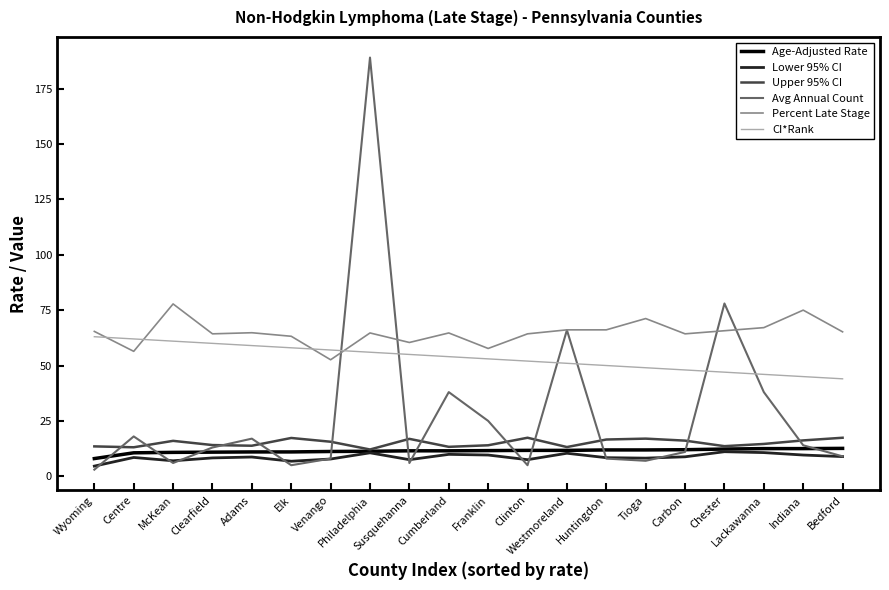

True or false: CI*Rank and Age-Adjusted Rate intersect in this chart.

False